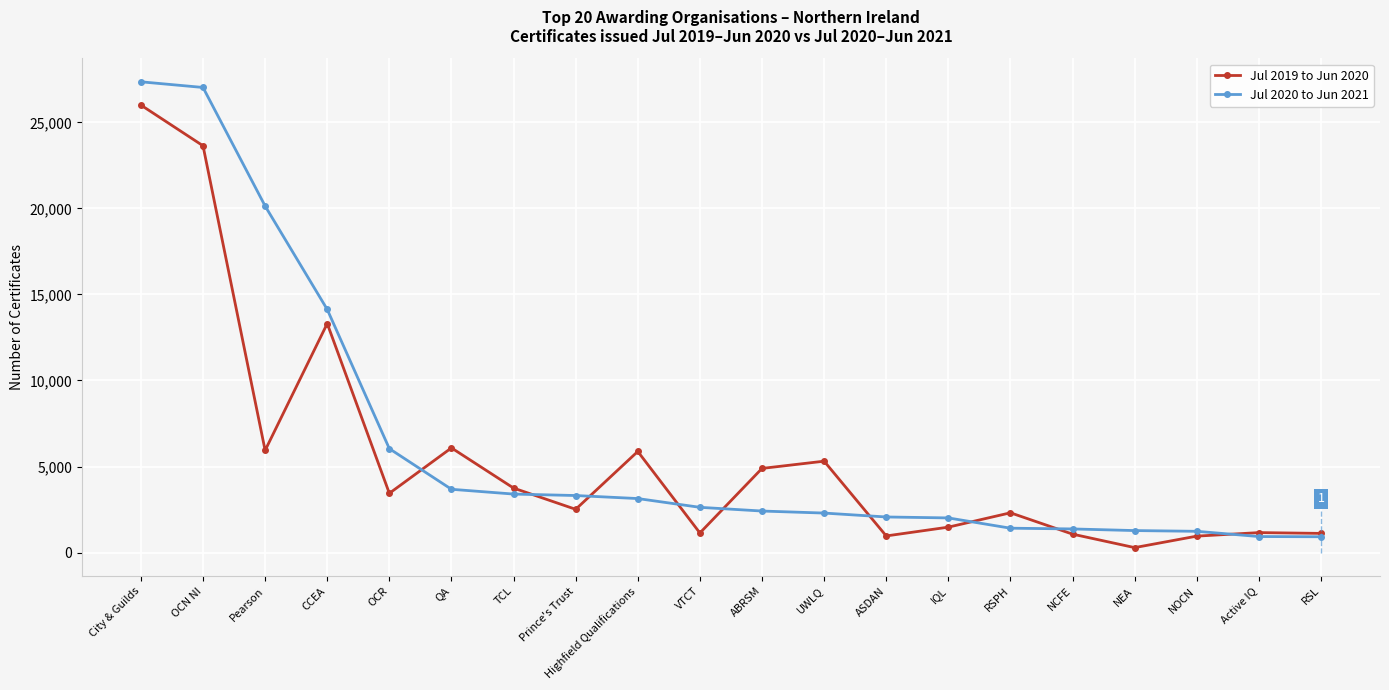

Between which two adjacent categories do Jul 2019 to Jun 2020 and Jul 2020 to Jun 2021 first intersect?

OCR and QA